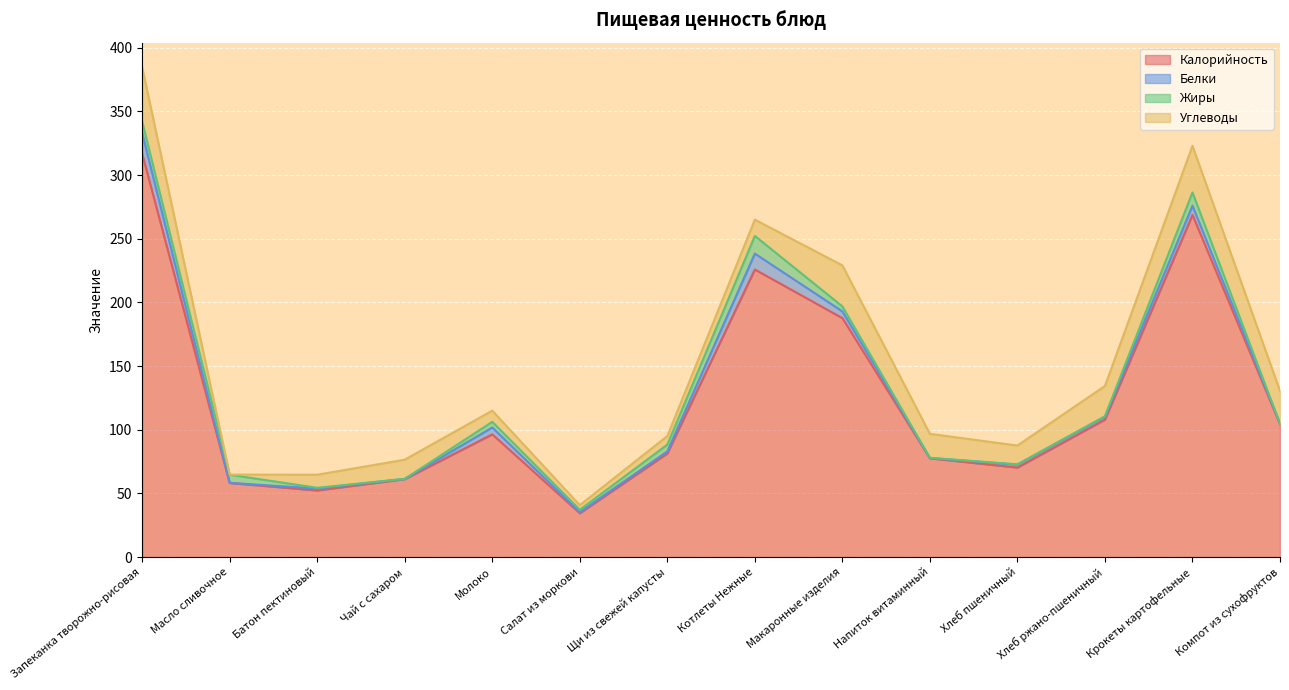

How many categories are shown in the chart?

14